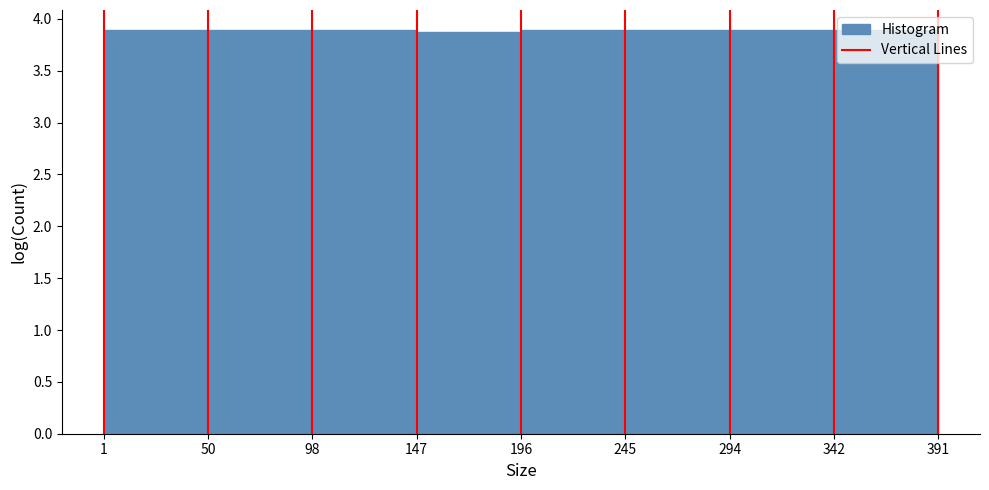

How tall is the bar that spans 50 to 98 on the x-axis? The values are not printed on the chart, so give them approximately, as read against the axis.

3.90